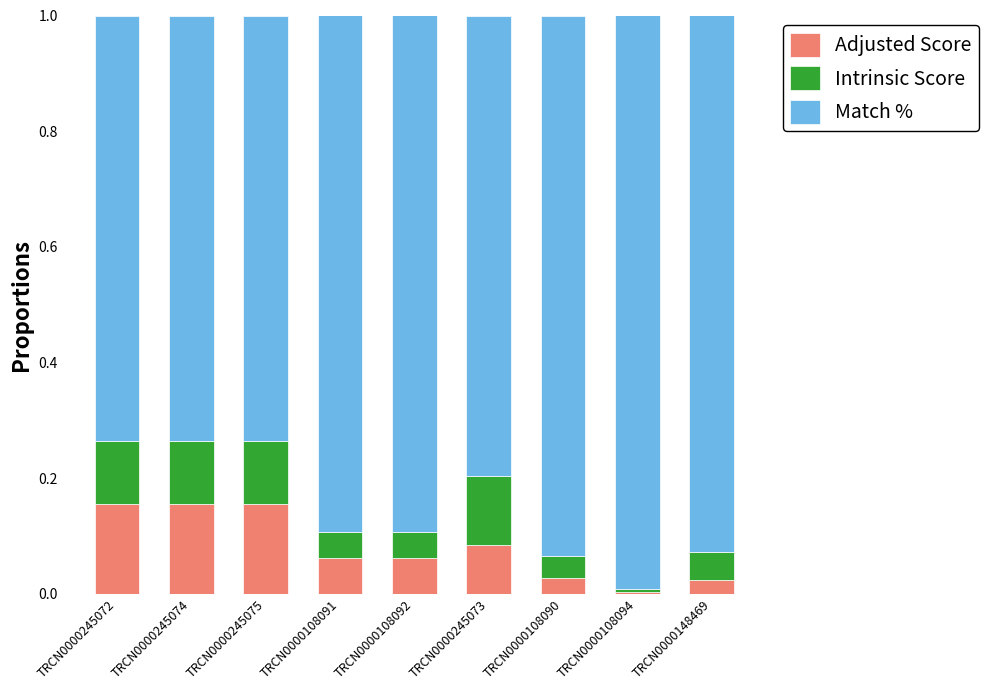

Count the number of data series in this chart.

3